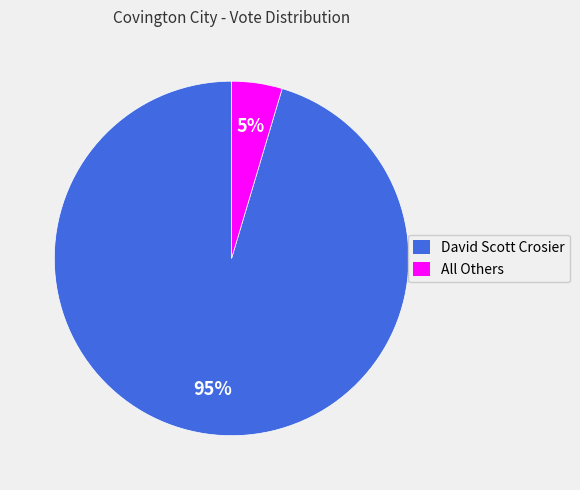

Which category has the smallest portion of the pie?

All Others